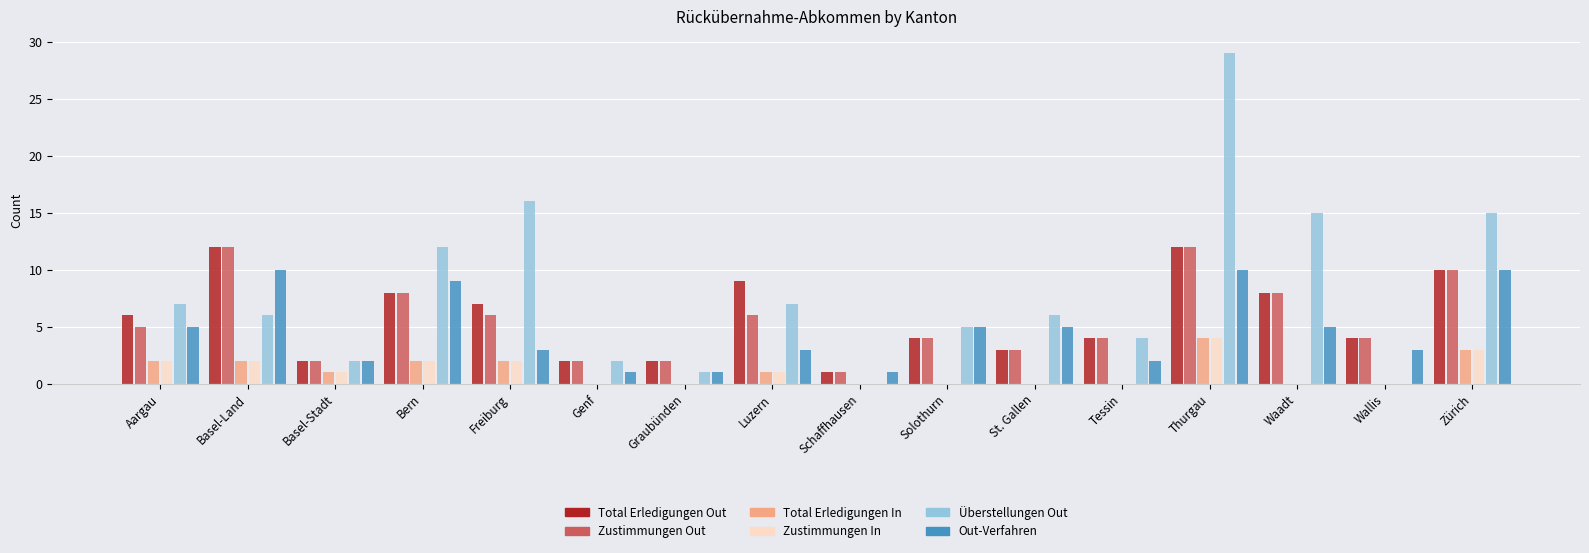

Between Solothurn and Thurgau, which series saw the biggest shift?

Überstellungen Out